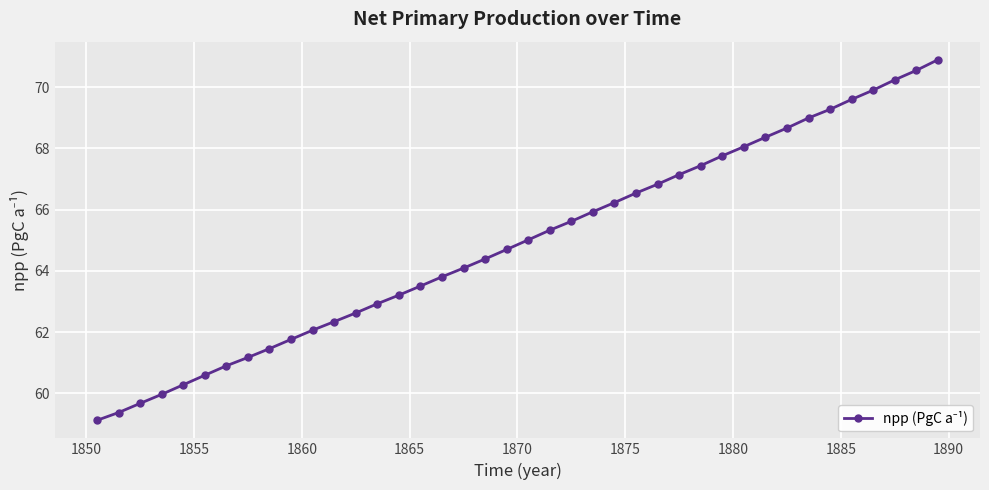

What is the sum of all values?

2596.3